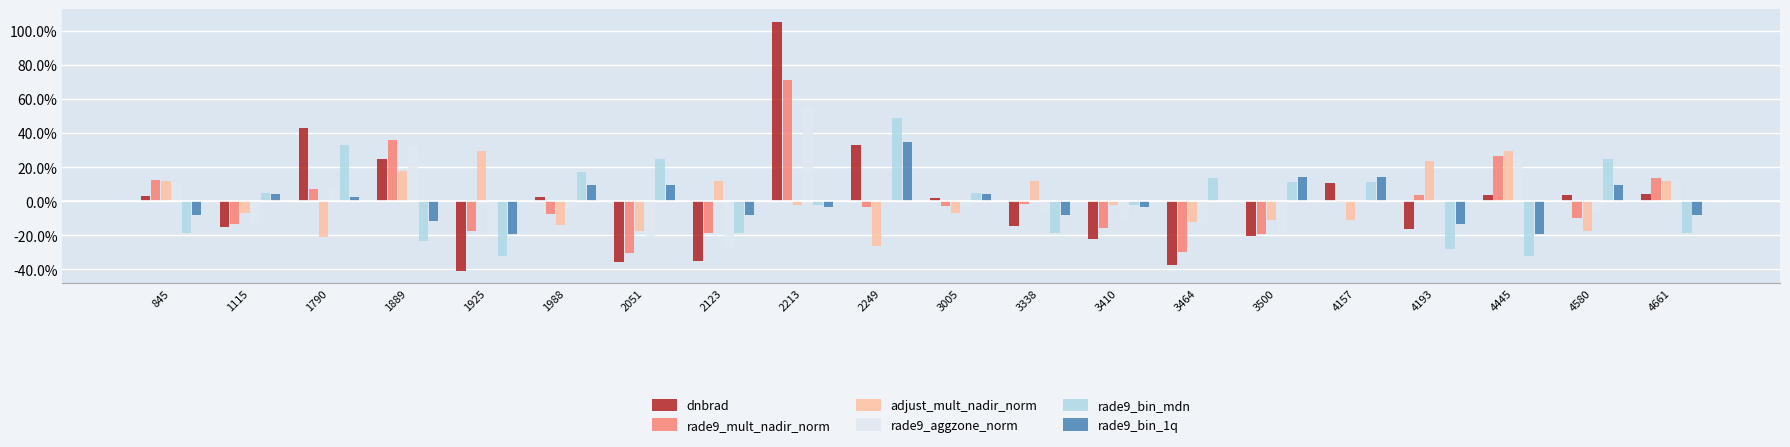

What are all the series names shown in the legend?

dnbrad, rade9_mult_nadir_norm, adjust_mult_nadir_norm, rade9_aggzone_norm, rade9_bin_mdn, rade9_bin_1q